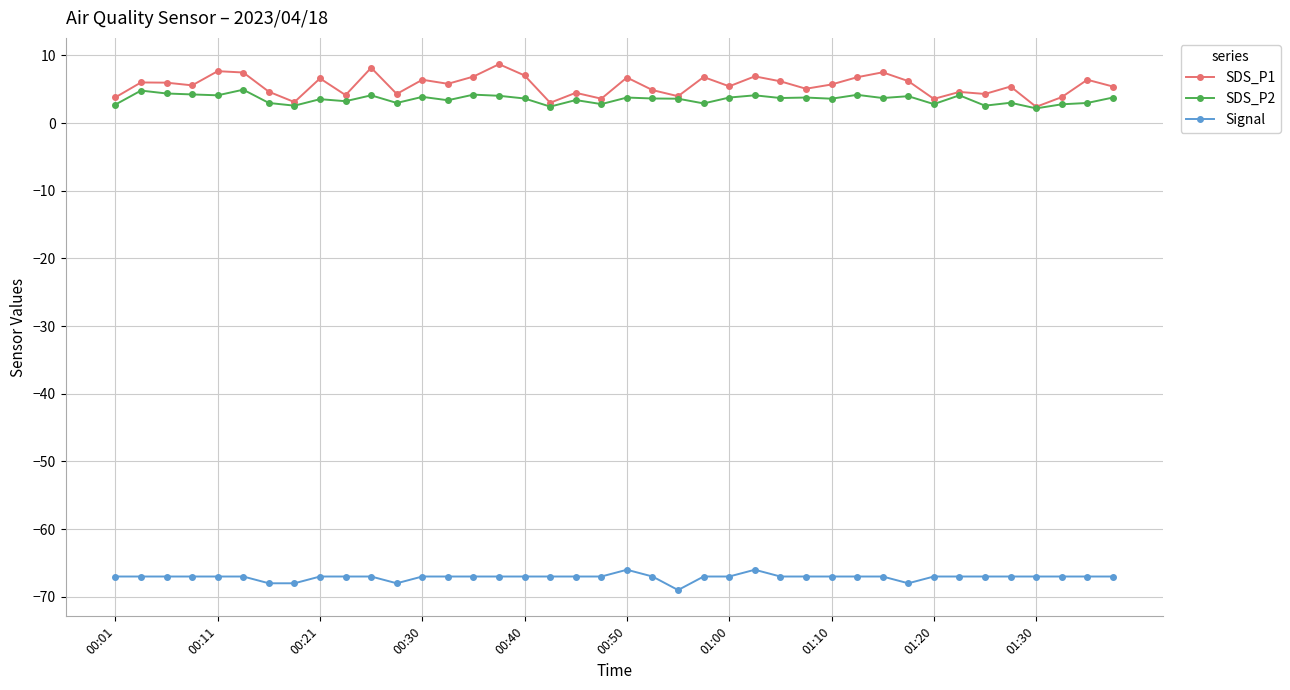

What is the value of the SDS_P1 point at the 39th from the left?

6.4